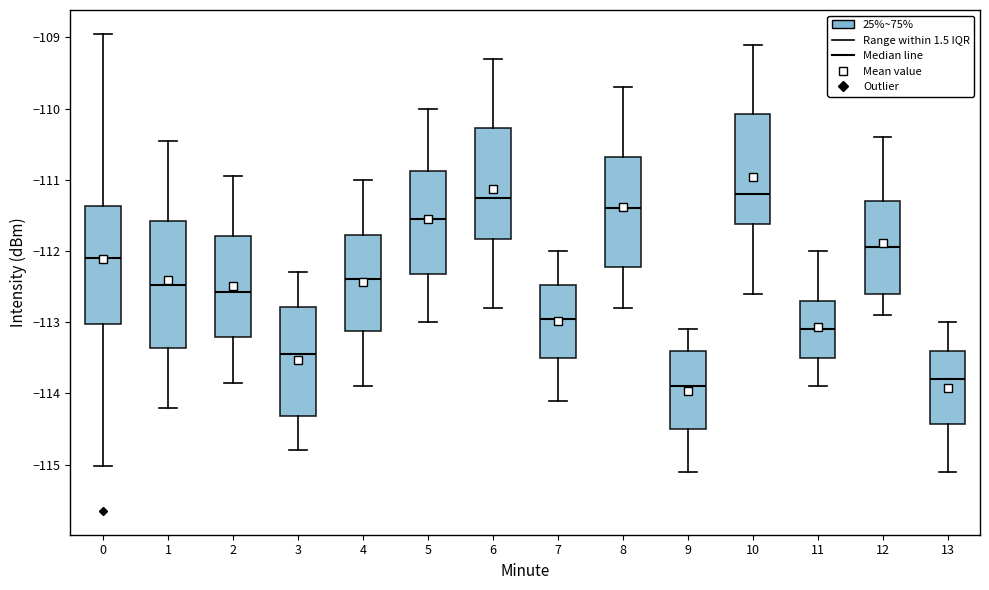

Where does the upper whisker of the box at x = 7 end on the y-axis? The values are not printed on the chart, so give them approximately, as read against the axis.

-112.0